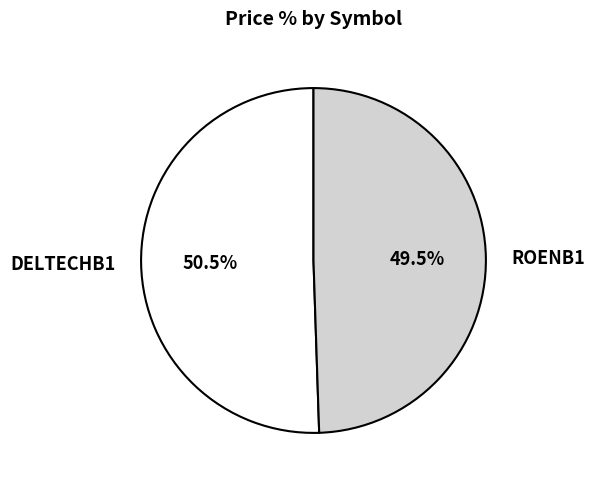

Count the number of slices in the pie.

2